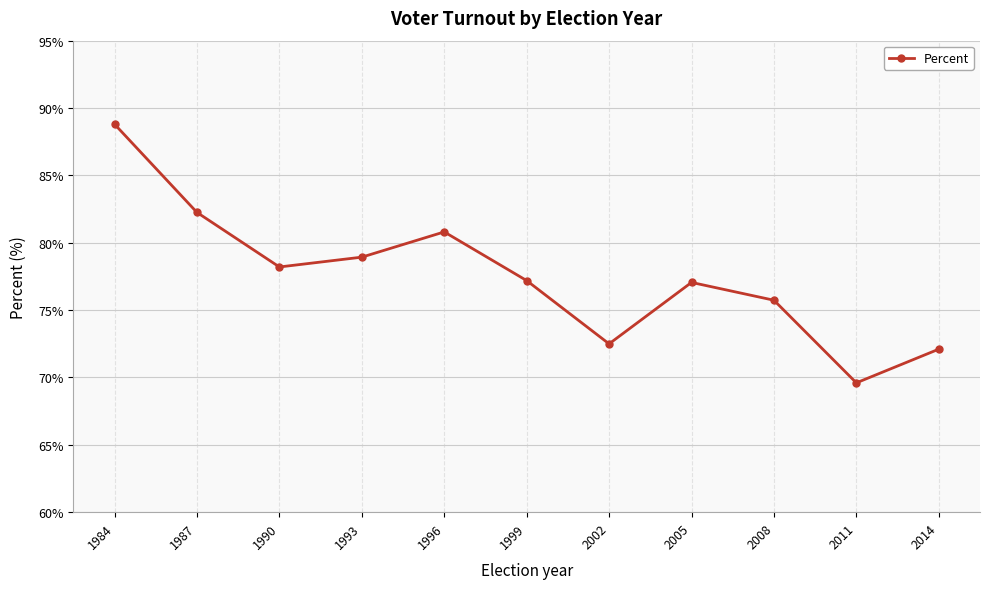

Between 2008 and 1999, which is larger?

1999